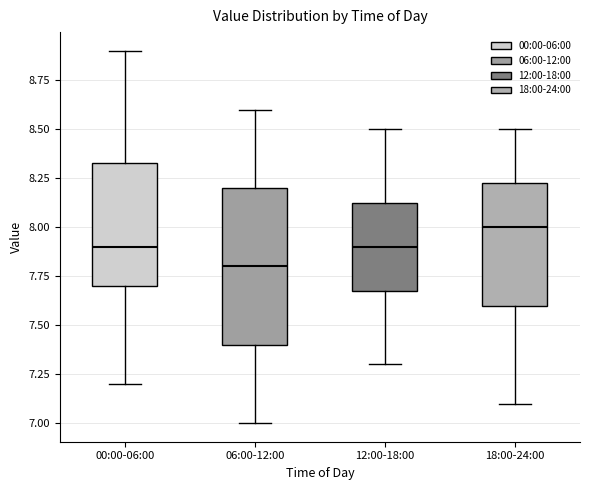

Where does the lower whisker of the box for 00:00-06:00 end on the y-axis? The values are not printed on the chart, so give them approximately, as read against the axis.

7.20